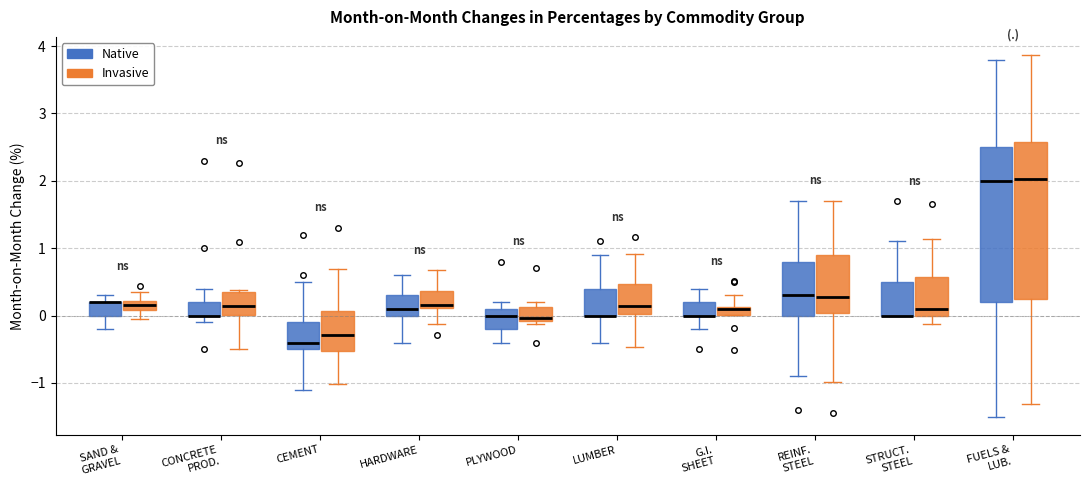

Where is the upper edge of the box for LUMBER (Native) on the y-axis? The values are not printed on the chart, so give them approximately, as read against the axis.

0.4